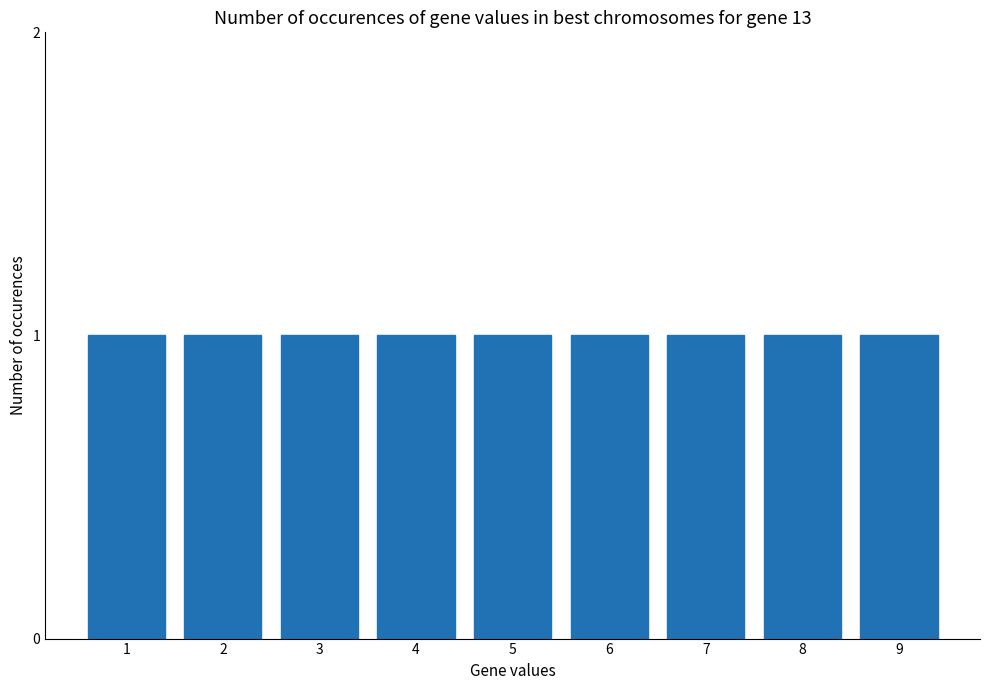

How many series are shown in this chart?

1